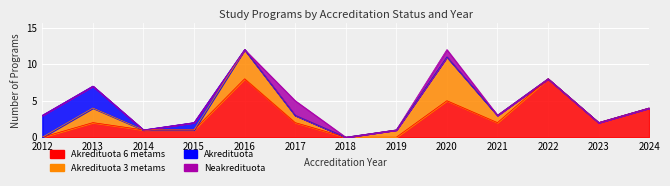

List the labels in order of Akredituota 3 metams value, smallest first.

2012, 2014, 2015, 2018, 2022, 2023, 2024, 2017, 2019, 2021, 2013, 2016, 2020